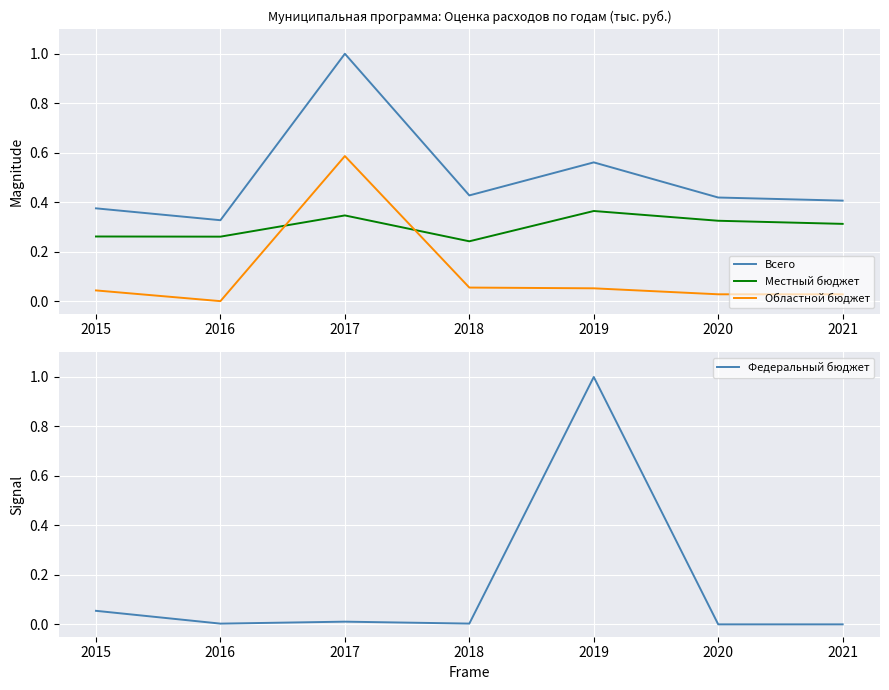

What is the difference between the Областной бюджет values at 2016 and 2019?

0.1